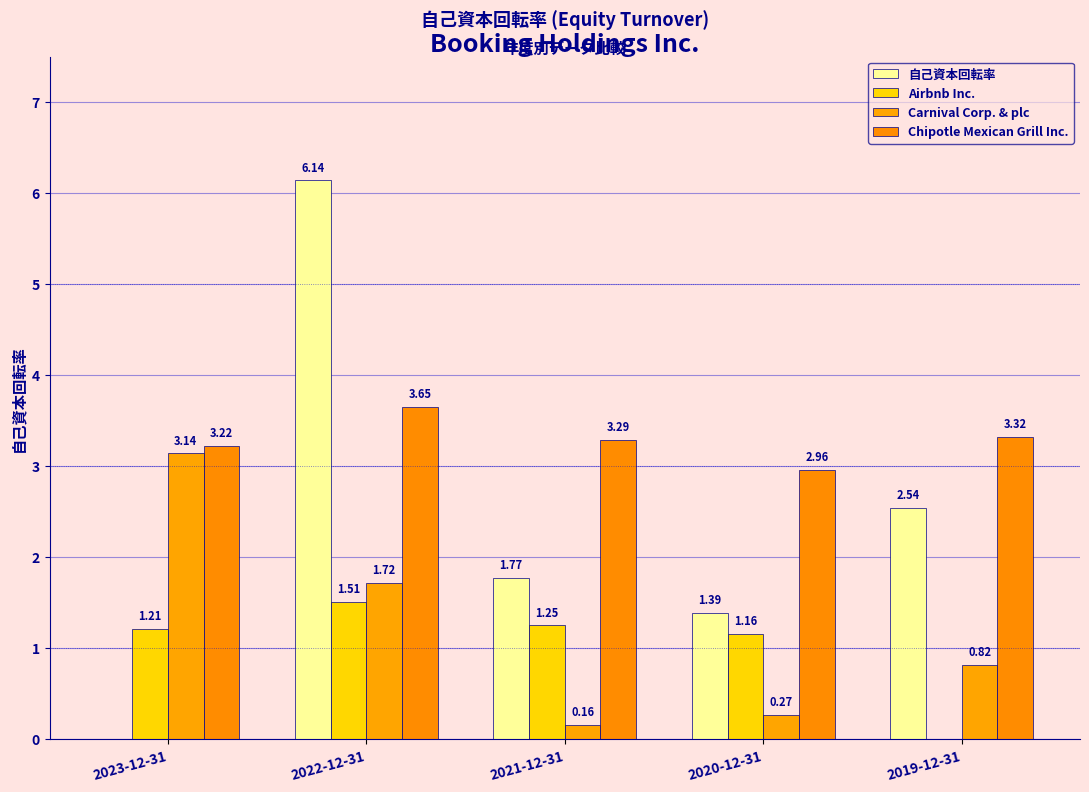

Does the chart contain stacked bars?

No